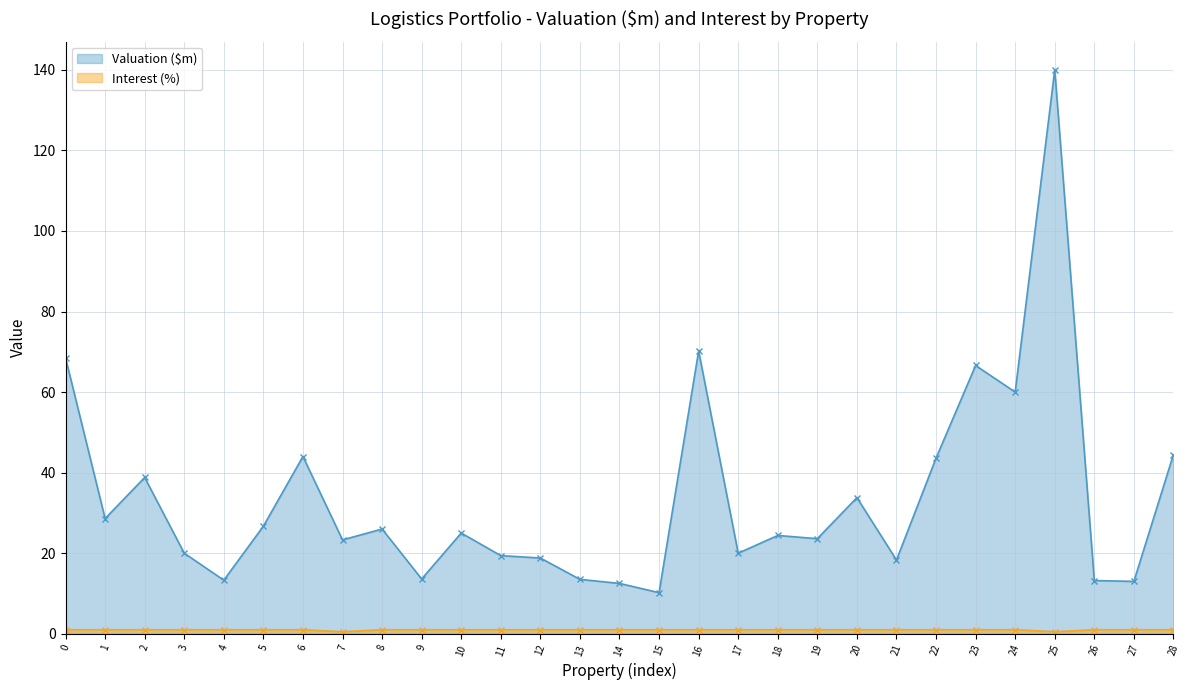

Between 26 and 18, which is larger?

18